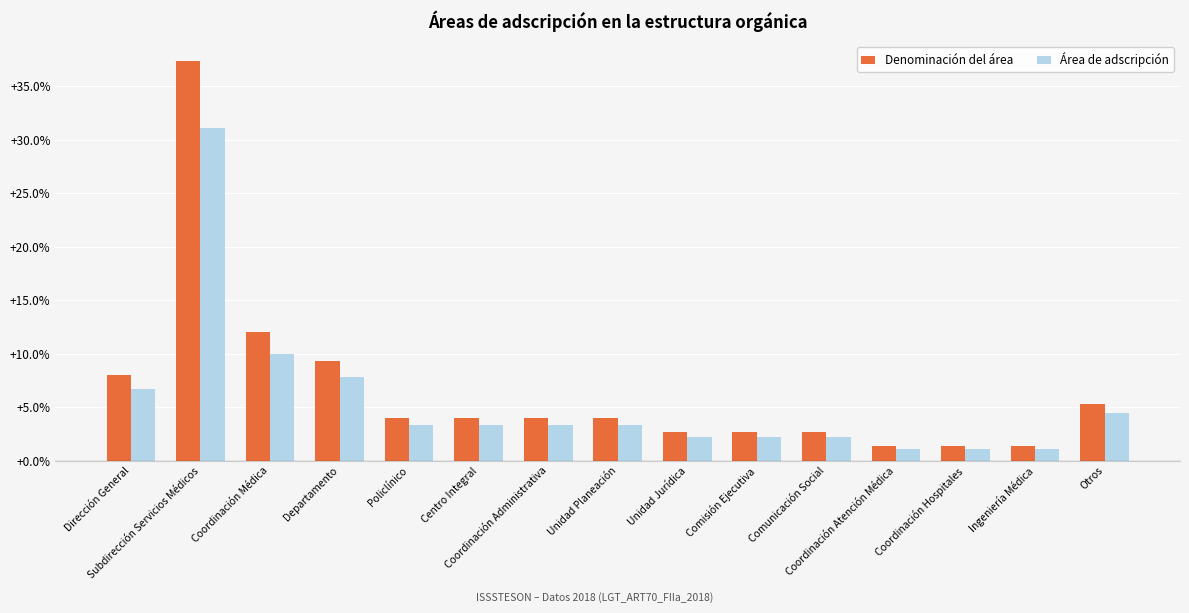

Does the chart contain stacked bars?

No